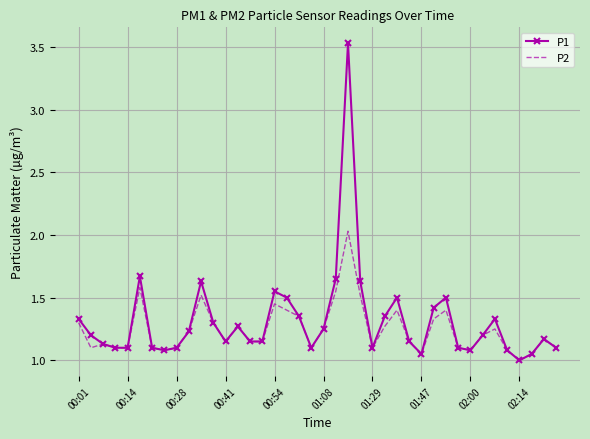

Which series has the largest range (max minus min)?

P1